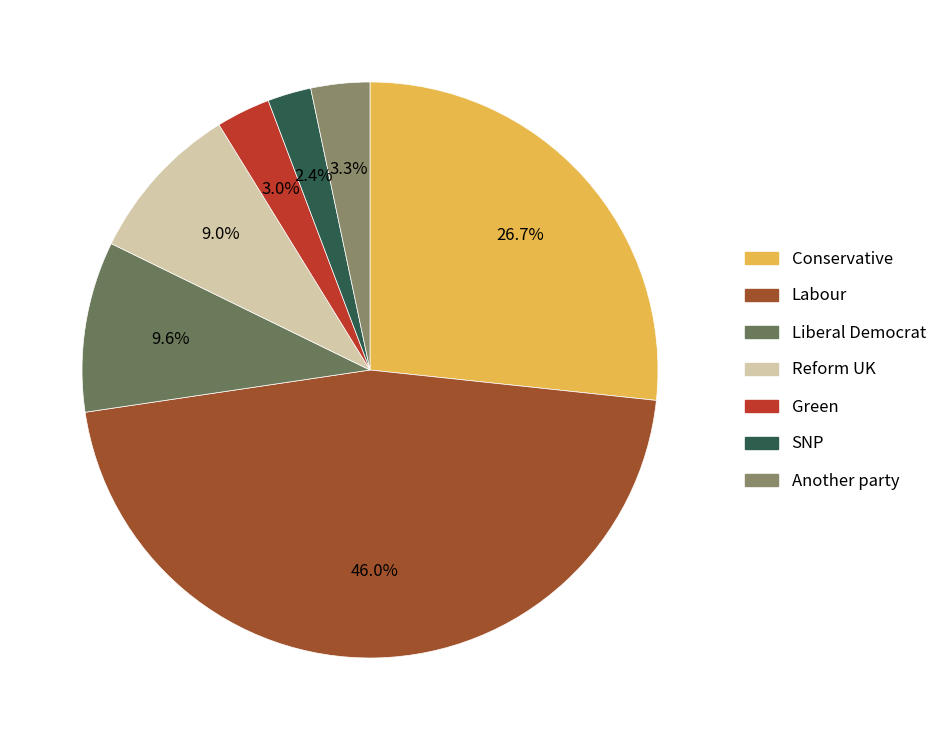

To the nearest percent, what is the difference between the largest and smallest slice percentages?

44%